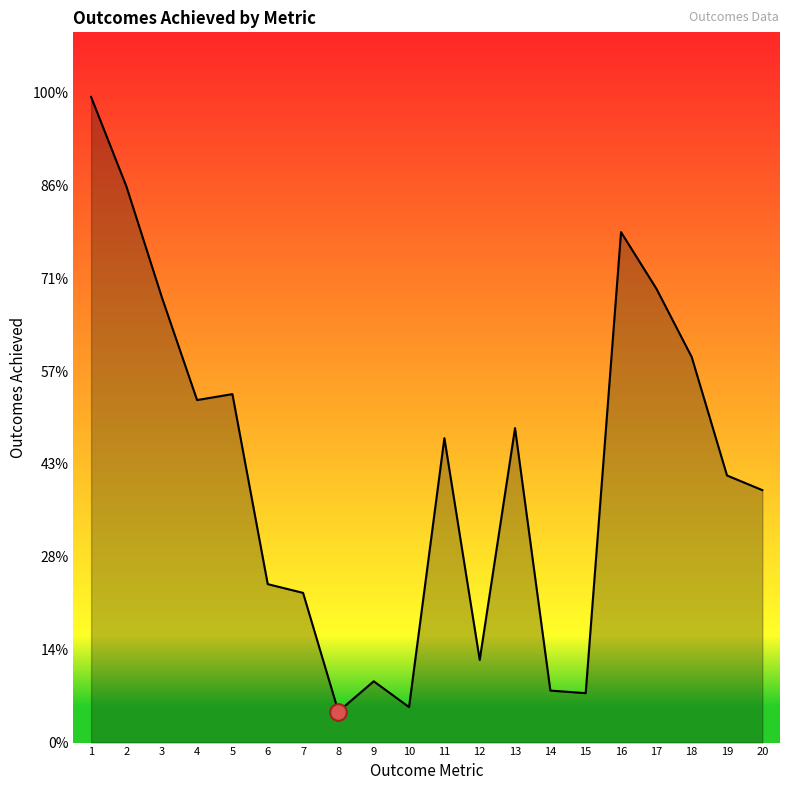

Reading left to right, transcribe all the data shown in this chart.

3476	2994	2399	1844	1876	853	806	167	330	191	1639	445	1693	280	266	2748	2444	2076	1438	1359